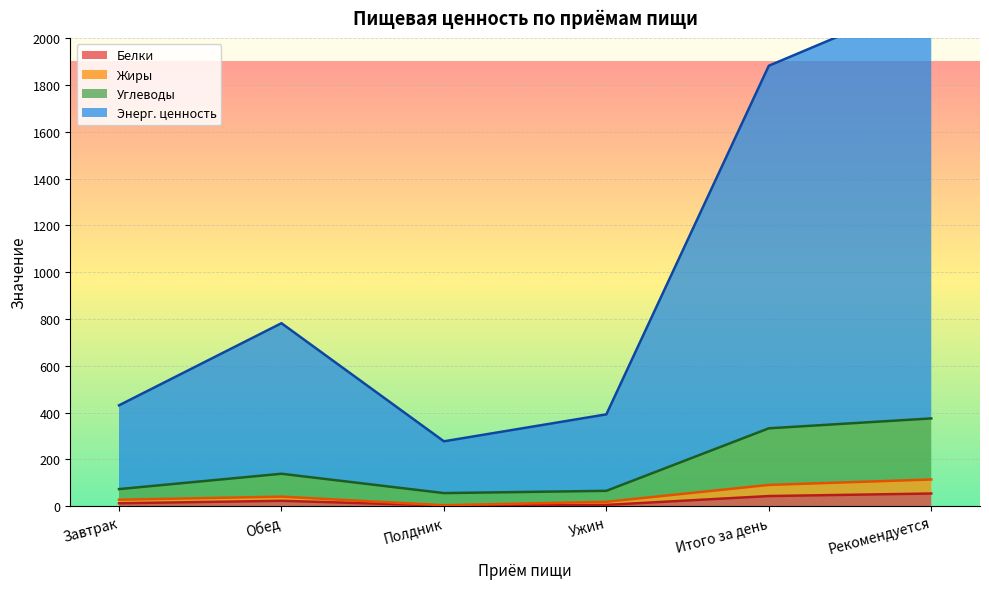

Reading left to right, what are all the values shown in this chart?

Белки: Завтрак=12.3	Обед=22.9	Полдник=2.6	Ужин=5.4	Итого за день=43.1	Рекомендуется=54.0
Жиры: Завтрак=27.5	Обед=40.7	Полдник=4.0	Ужин=18.6	Итого за день=90.8	Рекомендуется=114.0
Углеводы: Завтрак=72.9	Обед=138.5	Полдник=55.8	Ужин=65.5	Итого за день=332.6	Рекомендуется=375.0
Энерг. ценность: Завтрак=430.9	Обед=781.9	Полдник=277.1	Ужин=392.3	Итого за день=1882.2	Рекомендуется=2175.0